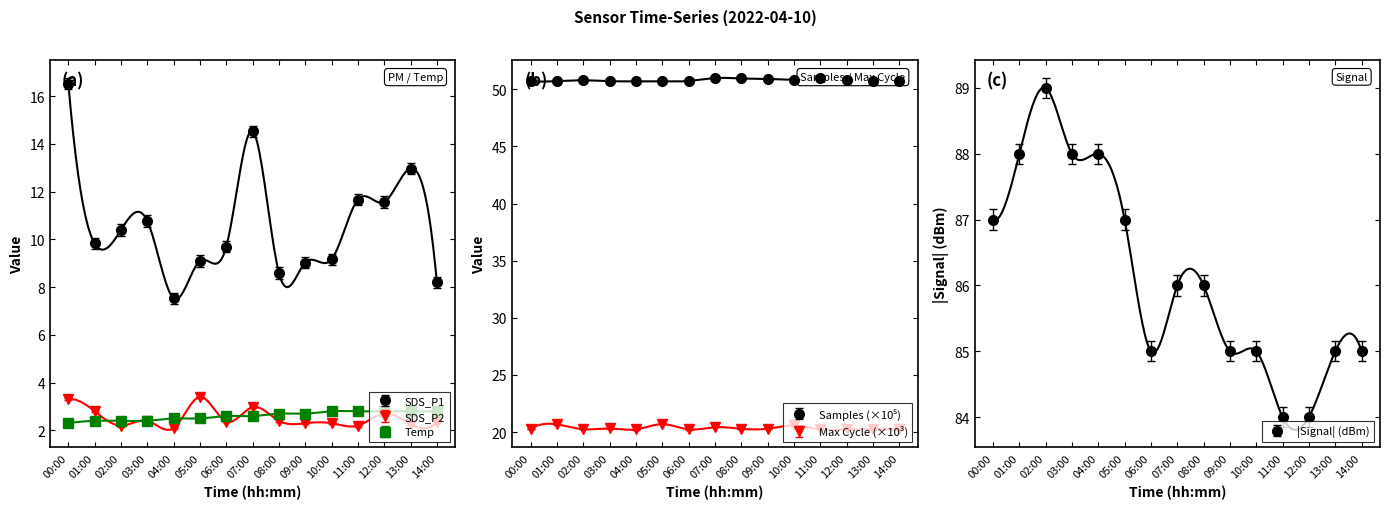

What is the label of the 4th point from the left?

03:00